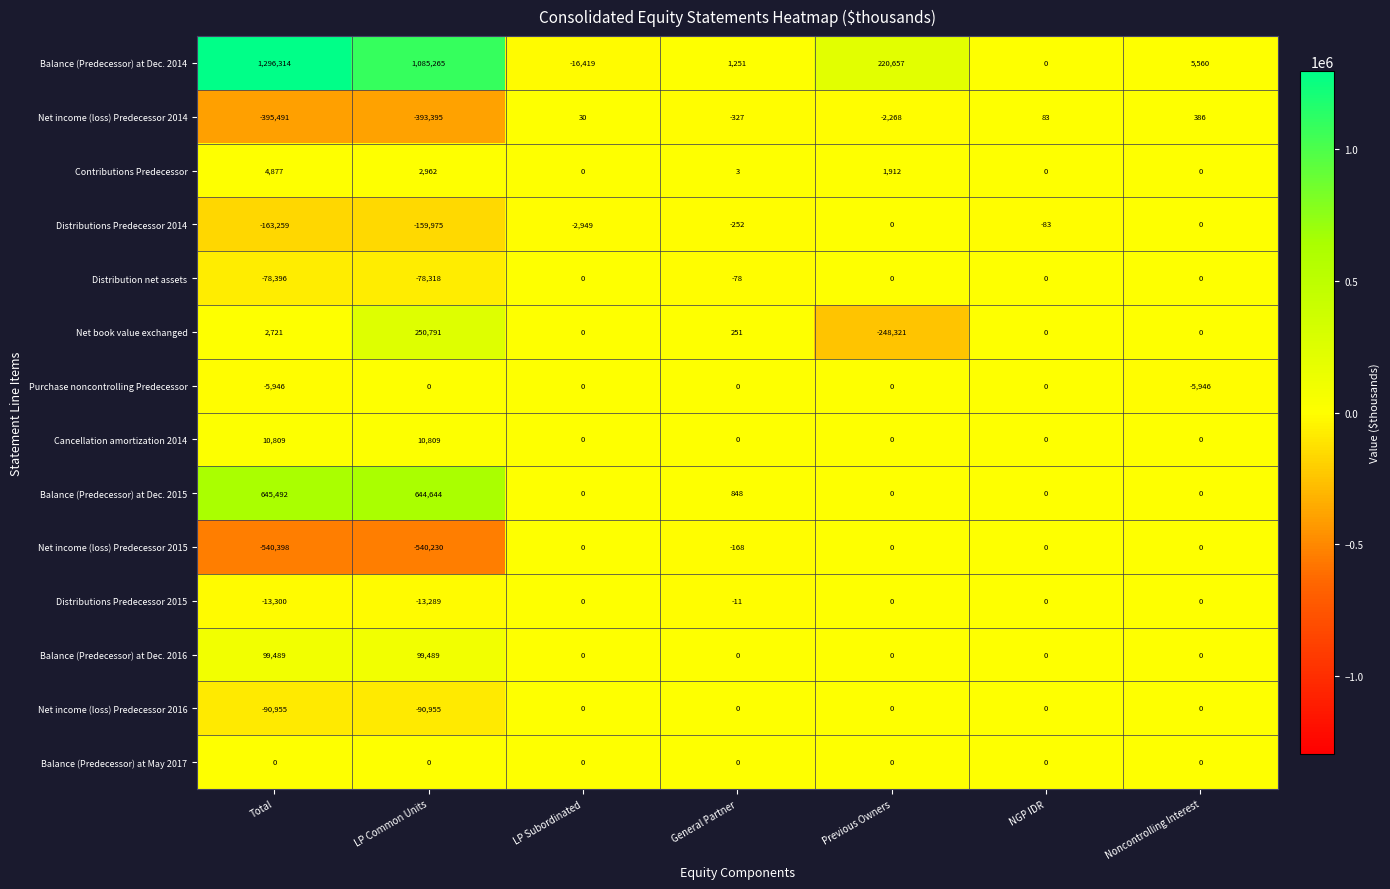

Which series has the largest range (max minus min)?

Balance (Predecessor) at Dec. 2014